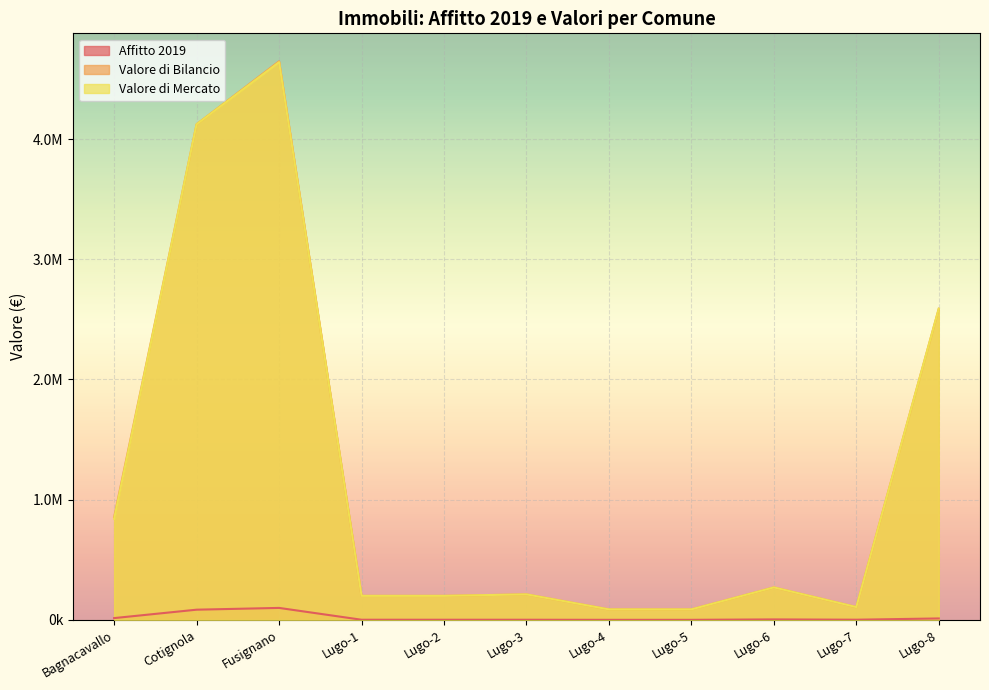

What are all the series names shown in the legend?

Affitto 2019, Valore di Bilancio, Valore di Mercato